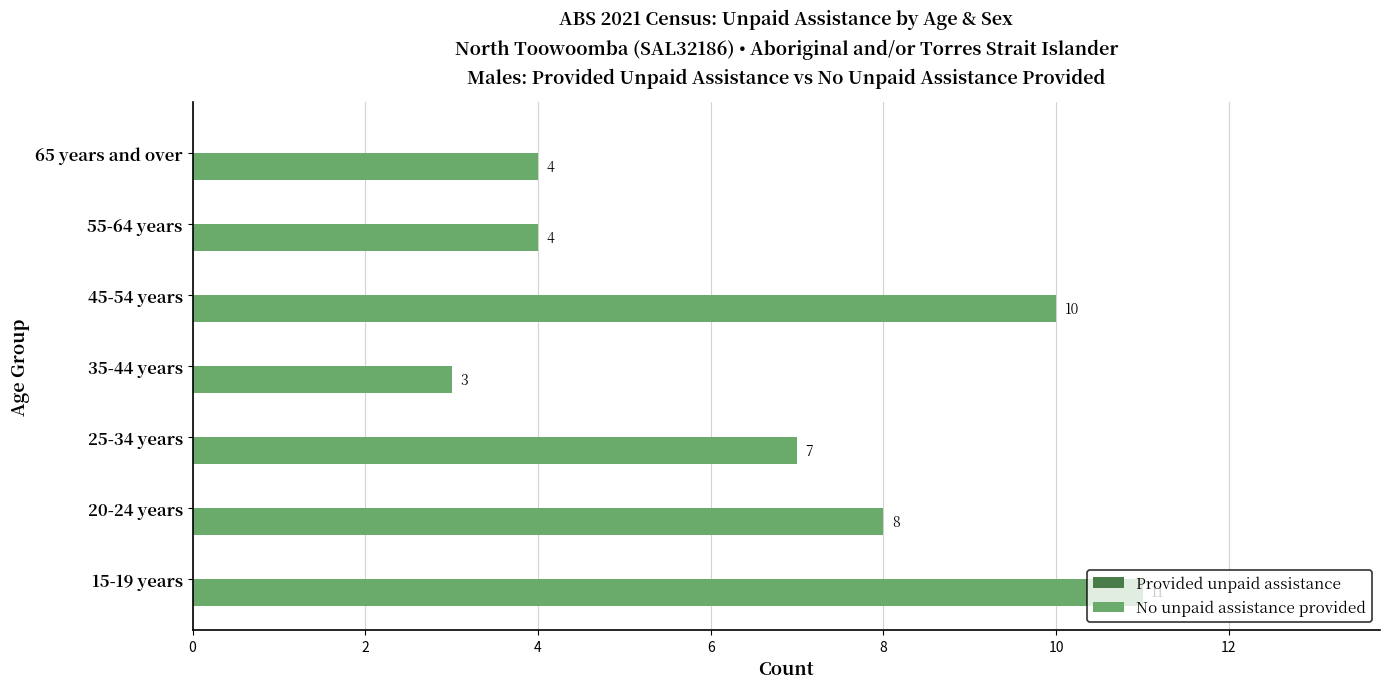

True or false: the data shows 14 at 20-24 years.

False